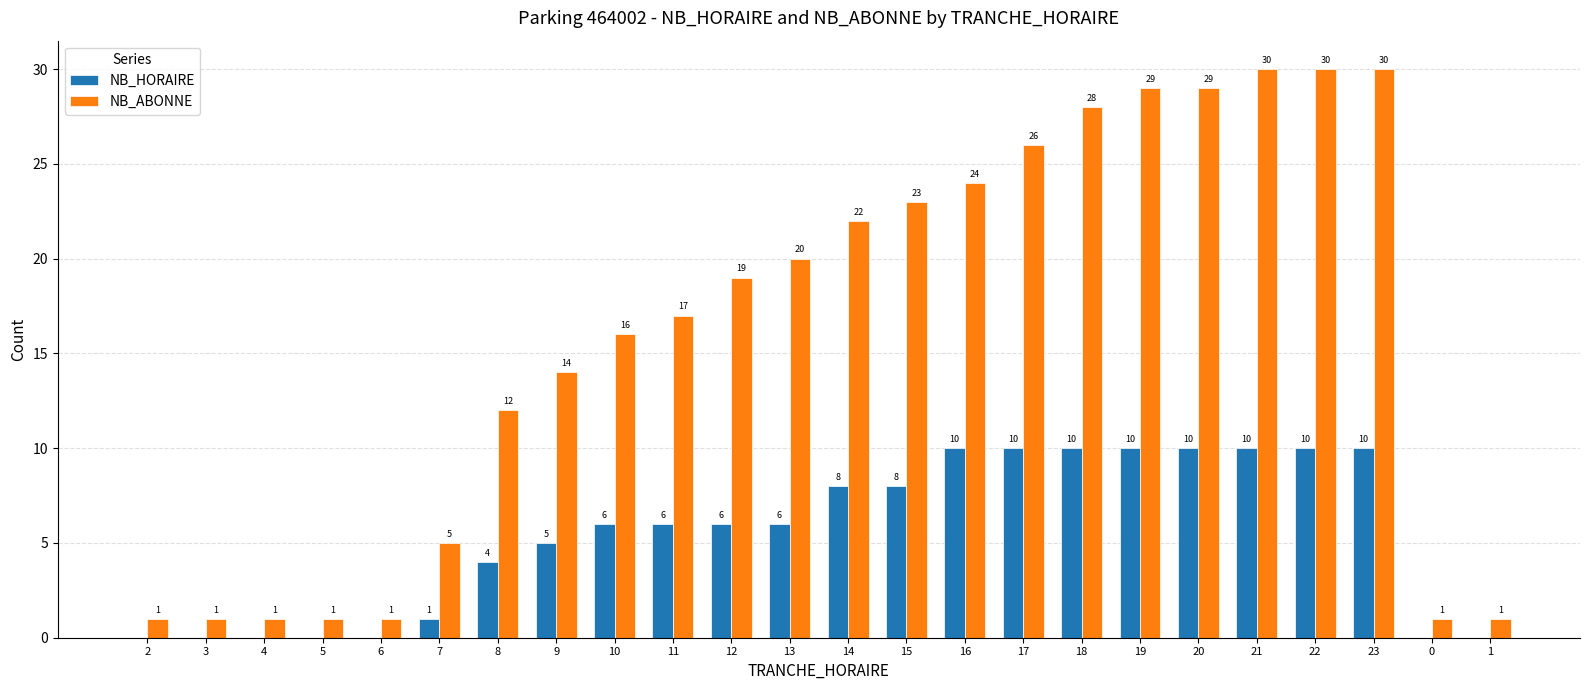

What is the highest value of the NB_ABONNE series?

30